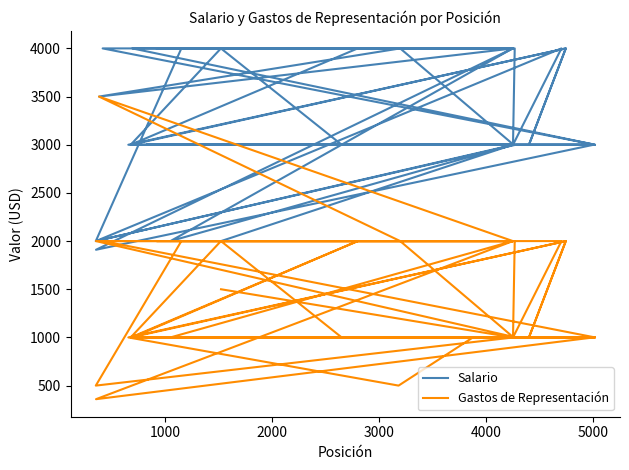

Is it true that Salario equals 5545 at 21?

False